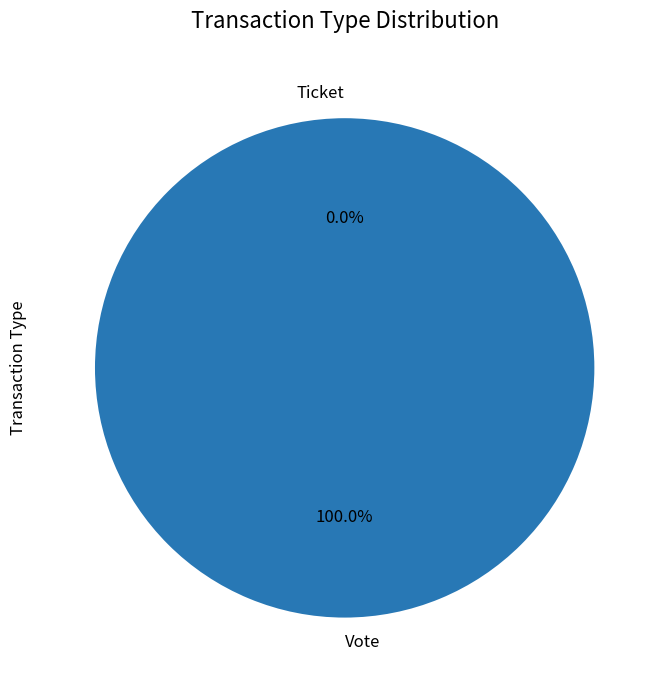

Which category has the smallest portion of the pie?

Ticket